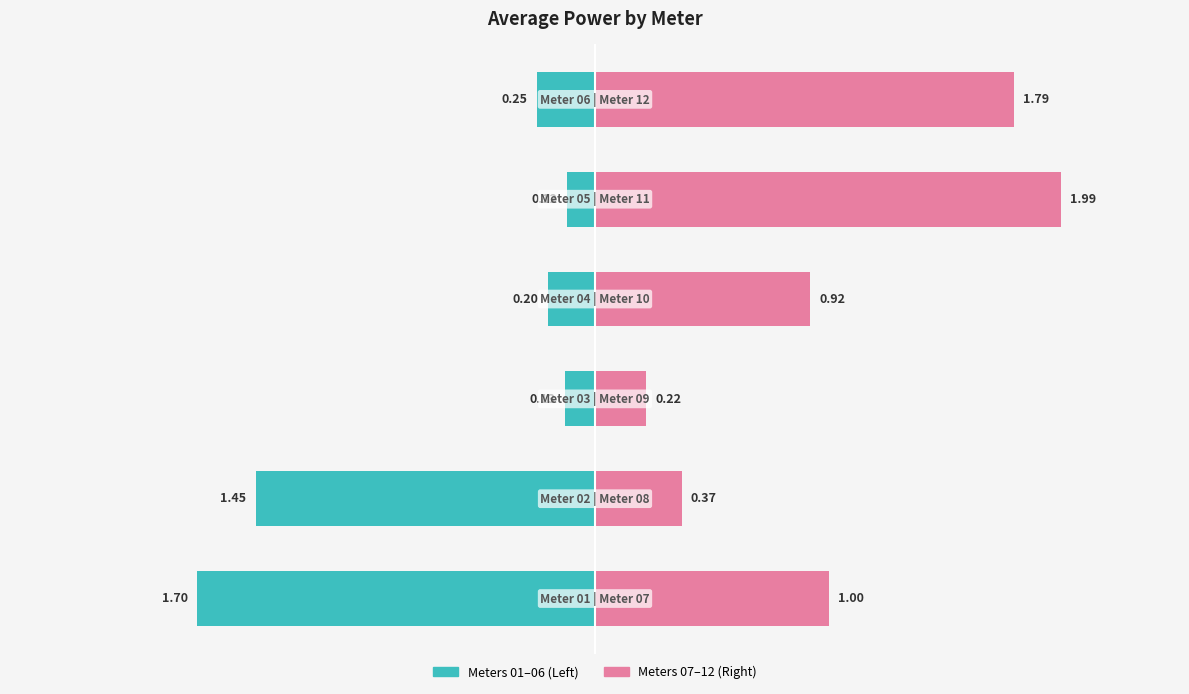

What is the greatest value displayed?

2.0